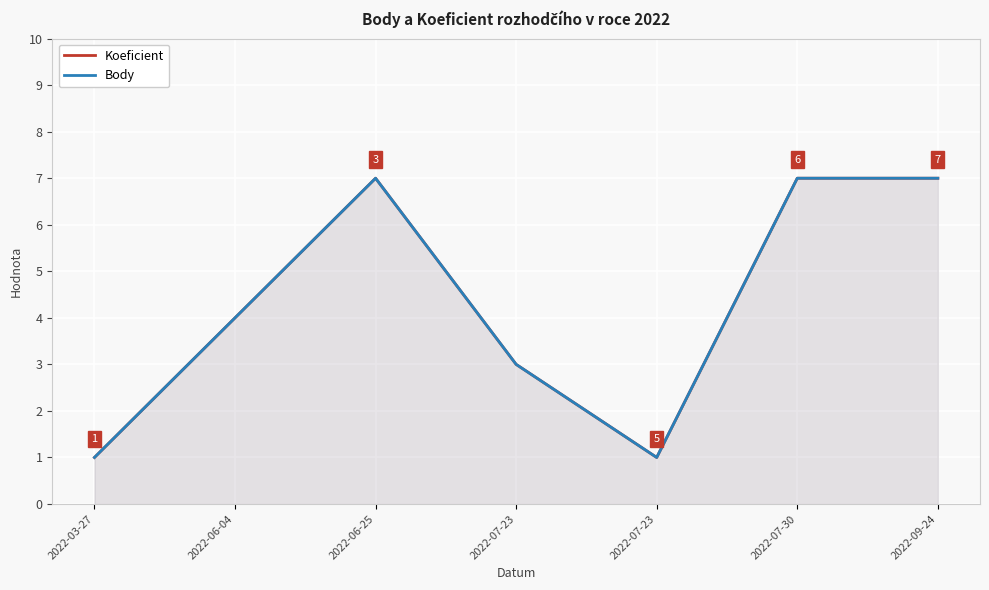

List the labels in order of Body value, largest first.

2022-06-25, 2022-07-30, 2022-09-24, 2022-06-04, 2022-07-23, 2022-03-27, 2022-07-23